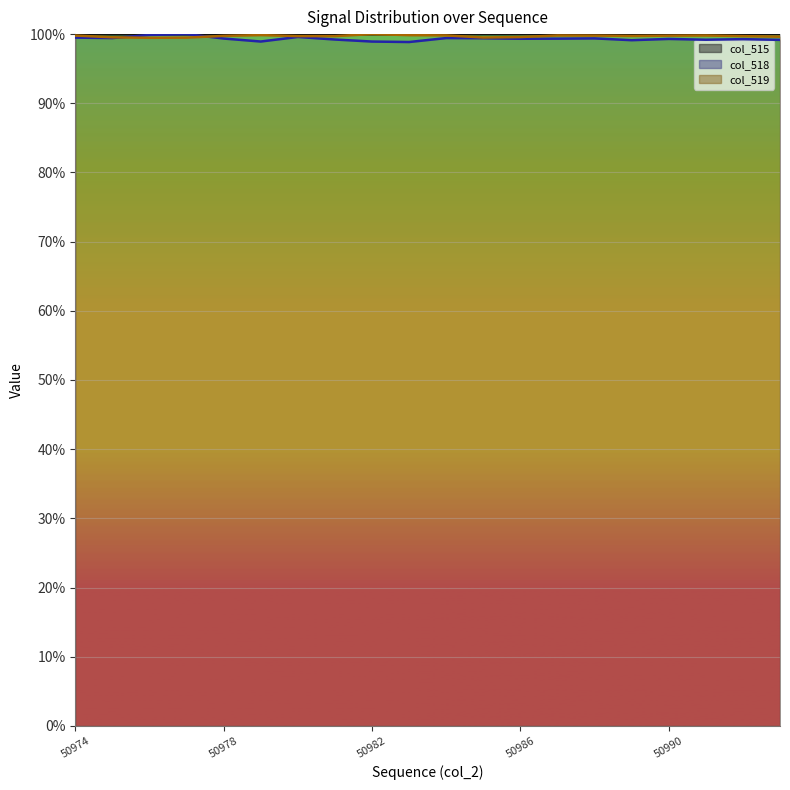

List the series in order of their overall mean, highest first.

col_515 line, col_519 line, col_518 line